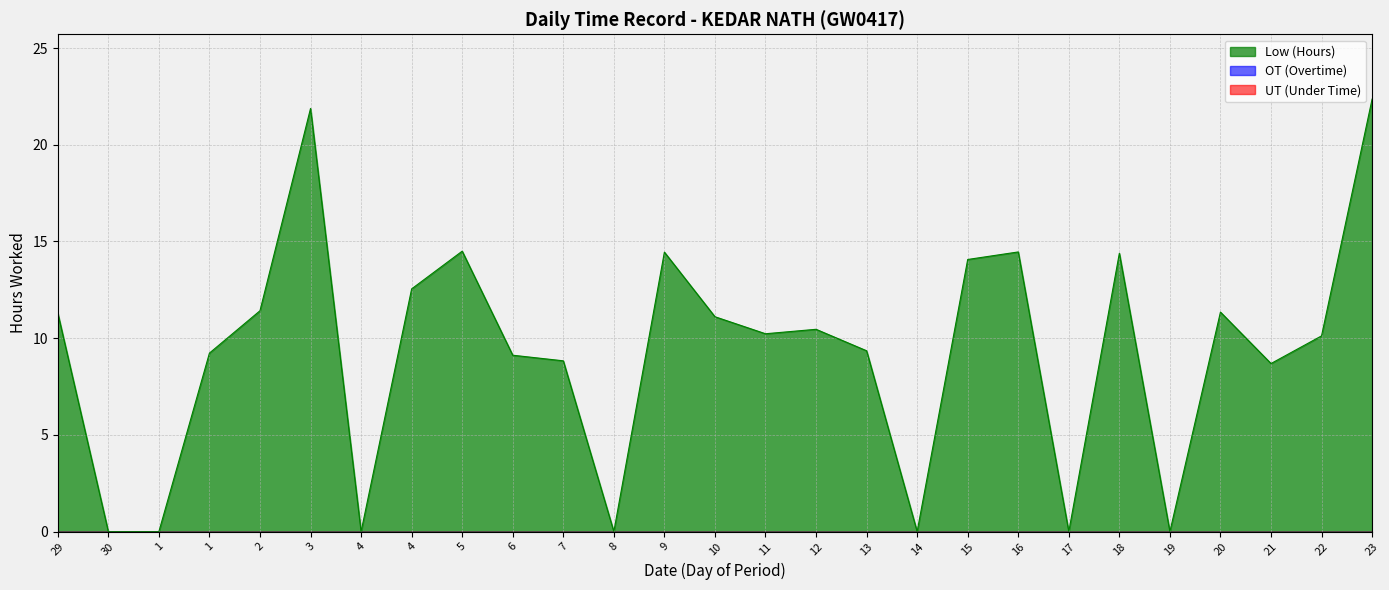

List the series in order of their peak value, lowest first.

OT (Overtime), UT (Under Time), Low (Hours)